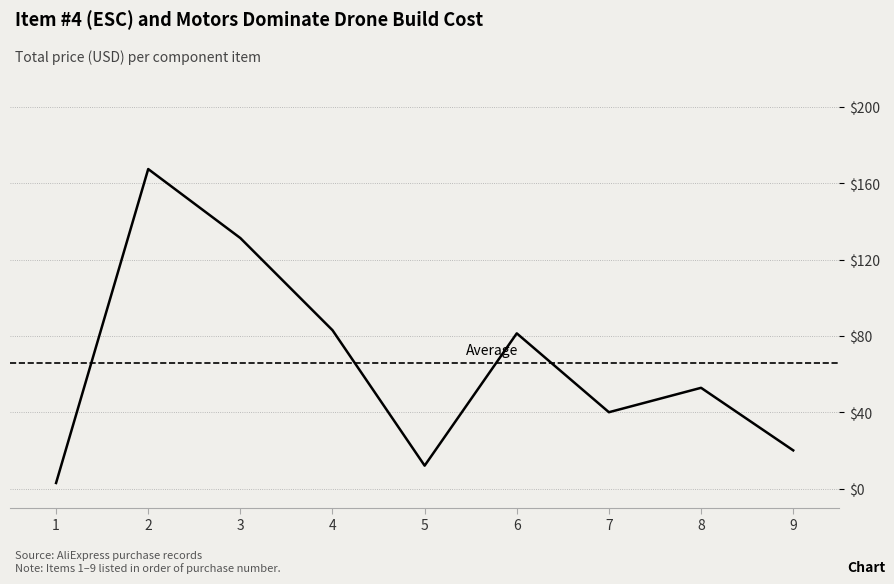

Is this an area chart (filled region under the line)?

No